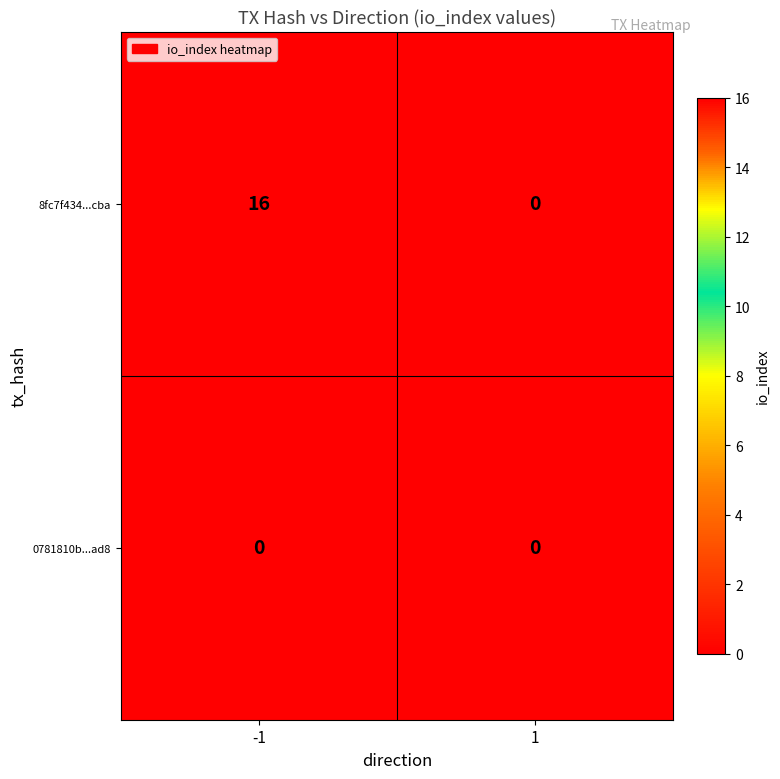

List the series in order of their overall mean, highest first.

8fc7f434...cba, 0781810b...ad8